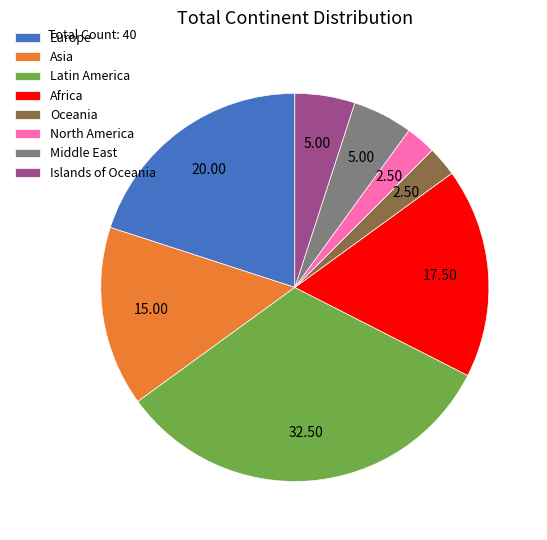

Which has a higher value, Oceania or Islands of Oceania?

Islands of Oceania